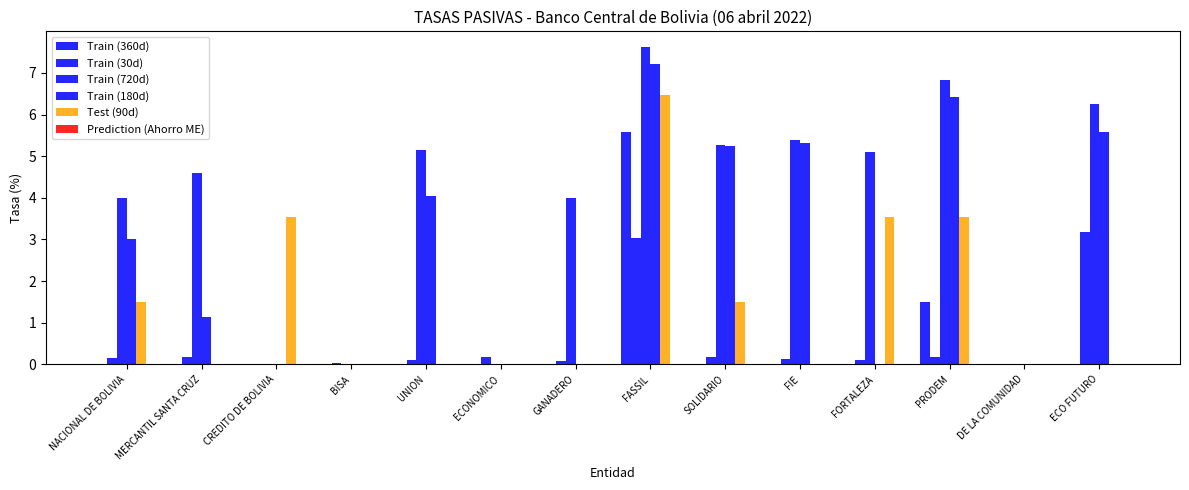

Reading left to right, what are all the values shown in this chart?

Train (360d): NACIONAL DE BOLIVIA=0.0	MERCANTIL SANTA CRUZ=0.0	CREDITO DE BOLIVIA=0.0	BISA=0.0	UNION=0.0	ECONOMICO=0.0	GANADERO=0.0	FASSIL=5.6	SOLIDARIO=0.0	FIE=0.0	FORTALEZA=0.0	PRODEM=1.5	DE LA COMUNIDAD=0.0	ECO FUTURO=0.0
Train (30d): NACIONAL DE BOLIVIA=0.2	MERCANTIL SANTA CRUZ=0.2	CREDITO DE BOLIVIA=0.0	BISA=0.0	UNION=0.1	ECONOMICO=0.2	GANADERO=0.1	FASSIL=3.0	SOLIDARIO=0.2	FIE=0.1	FORTALEZA=0.1	PRODEM=0.2	DE LA COMUNIDAD=0.0	ECO FUTURO=3.2
Train (720d): NACIONAL DE BOLIVIA=4.0	MERCANTIL SANTA CRUZ=4.6	CREDITO DE BOLIVIA=0.0	BISA=0.0	UNION=5.1	ECONOMICO=0.0	GANADERO=4.0	FASSIL=7.6	SOLIDARIO=5.3	FIE=5.4	FORTALEZA=5.1	PRODEM=6.8	DE LA COMUNIDAD=0.0	ECO FUTURO=6.3
Train (180d): NACIONAL DE BOLIVIA=3.0	MERCANTIL SANTA CRUZ=1.1	CREDITO DE BOLIVIA=0.0	BISA=0.0	UNION=4.0	ECONOMICO=0.0	GANADERO=0.0	FASSIL=7.2	SOLIDARIO=5.2	FIE=5.3	FORTALEZA=0.0	PRODEM=6.4	DE LA COMUNIDAD=0.0	ECO FUTURO=5.6
Test (90d): NACIONAL DE BOLIVIA=1.5	MERCANTIL SANTA CRUZ=0.0	CREDITO DE BOLIVIA=3.5	BISA=0.0	UNION=0.0	ECONOMICO=0.0	GANADERO=0.0	FASSIL=6.5	SOLIDARIO=1.5	FIE=0.0	FORTALEZA=3.5	PRODEM=3.5	DE LA COMUNIDAD=0.0	ECO FUTURO=0.0
Prediction (Ahorro ME): NACIONAL DE BOLIVIA=0.0	MERCANTIL SANTA CRUZ=0.0	CREDITO DE BOLIVIA=0.0	BISA=0.0	UNION=0.0	ECONOMICO=0.0	GANADERO=0.0	FASSIL=0.0	SOLIDARIO=0.0	FIE=0.0	FORTALEZA=0.0	PRODEM=0.0	DE LA COMUNIDAD=0.0	ECO FUTURO=0.0